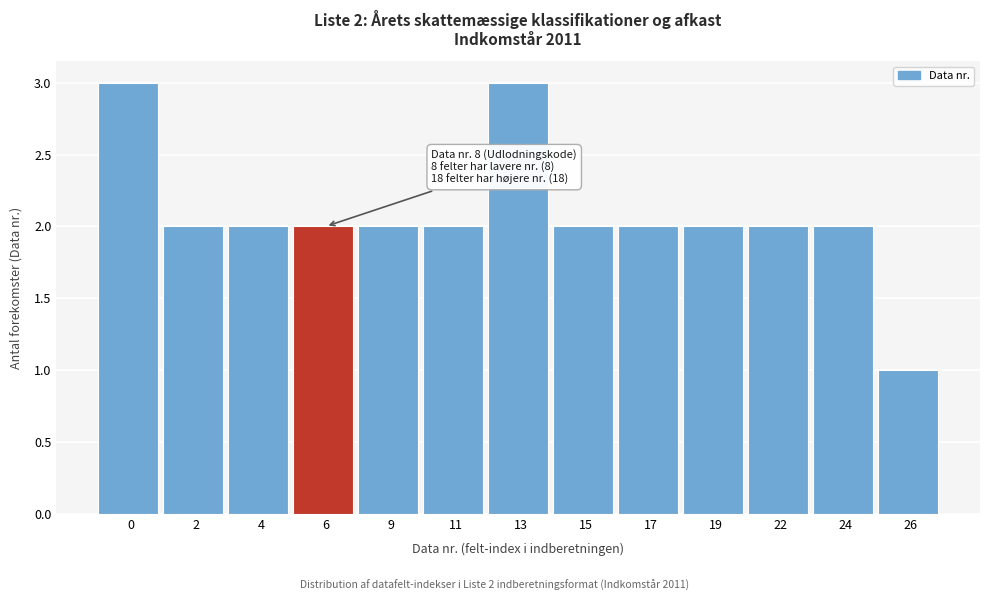

Reading right to left, extract all data points from this chart.

1	2	2	2	2	2	3	2	2	2	2	2	3